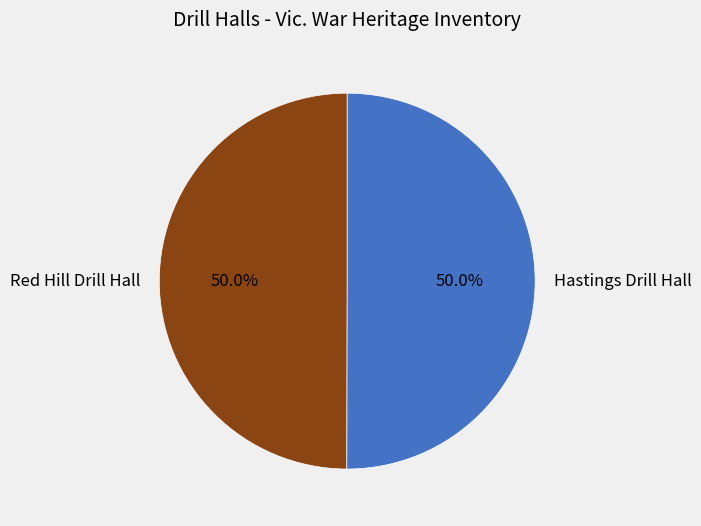

Combined, do Hastings Drill Hall and Red Hill Drill Hall account for over 50%?

Yes